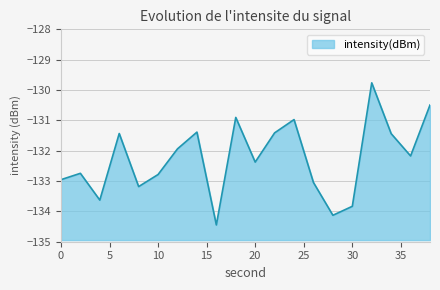

How many values exceed -132?

9